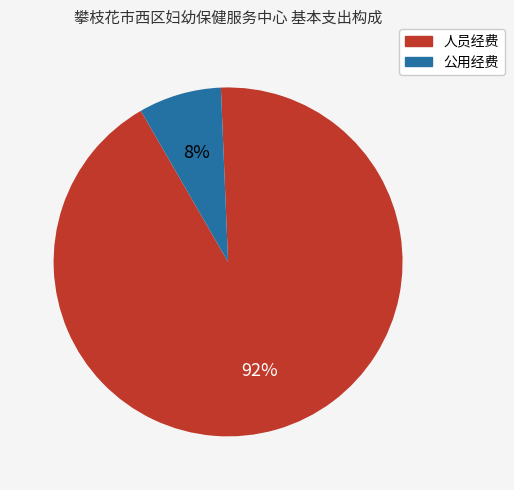

To the nearest percent, what portion does 人员经费 represent?

92%